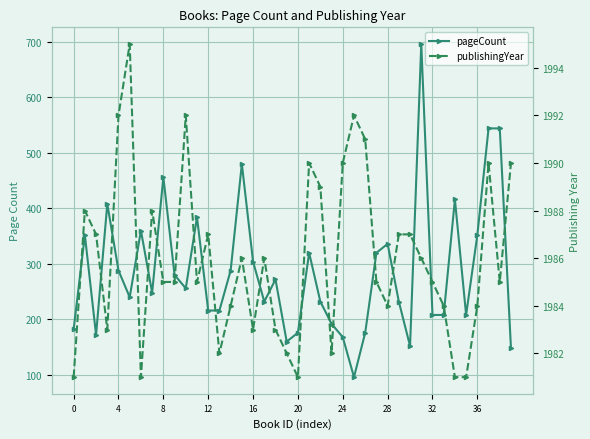

In publishingYear, how many points are higher than both neighbors (excluding endpoints)?

10